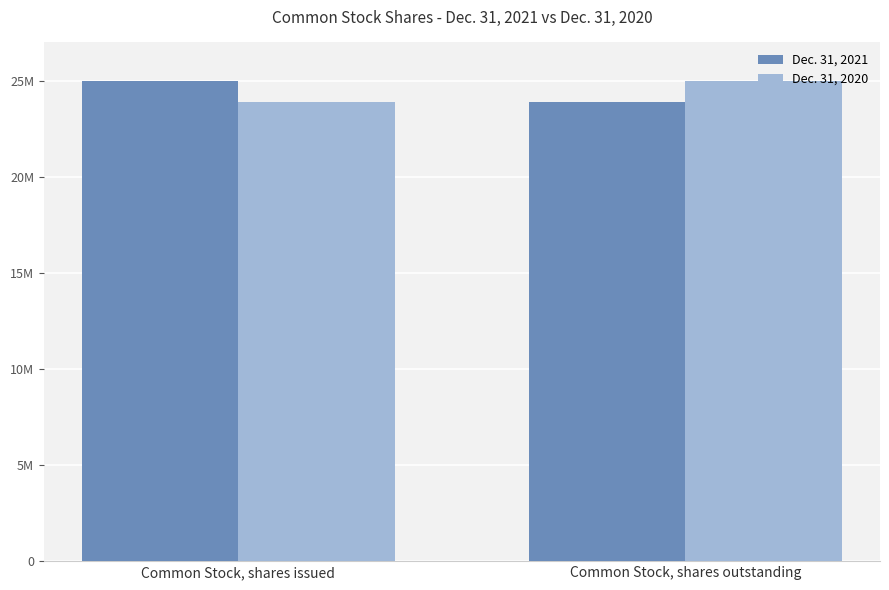

What are all the series names shown in the legend?

Dec. 31, 2021, Dec. 31, 2020